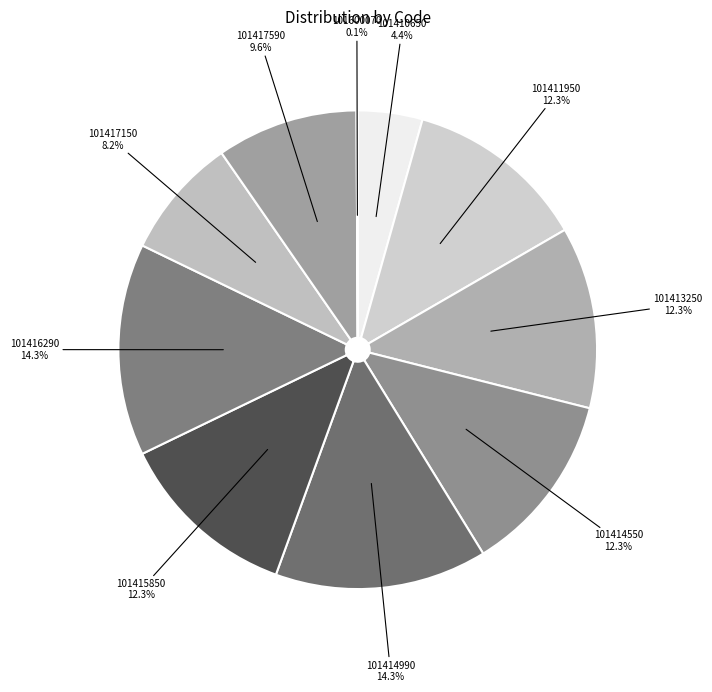

To the nearest percent, what portion does 101413250 represent?

12%